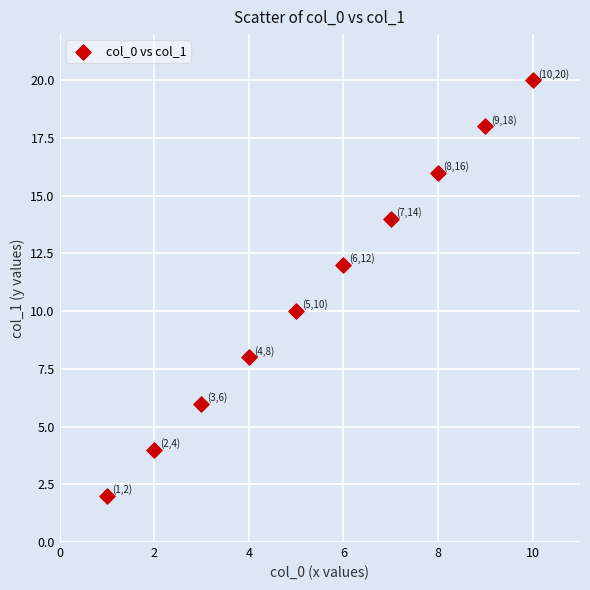

What is the average Y value?

11